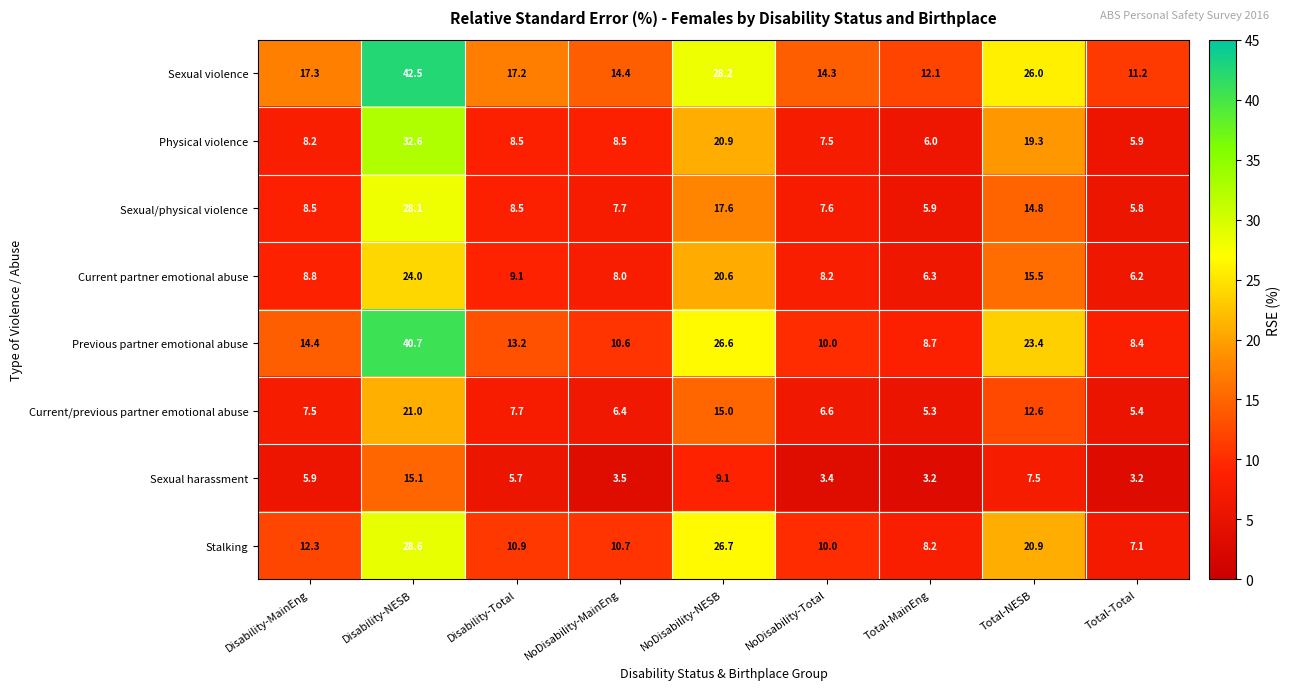

What is the difference between the second highest and second lowest values in the Previous partner emotional abuse series?

17.9